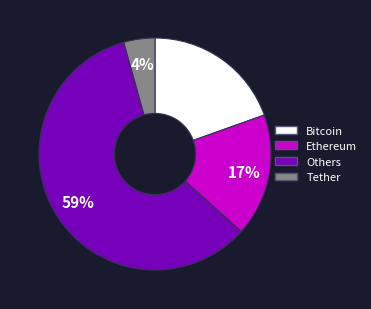

To the nearest percent, what is the difference between the largest and smallest slice percentages?

55%